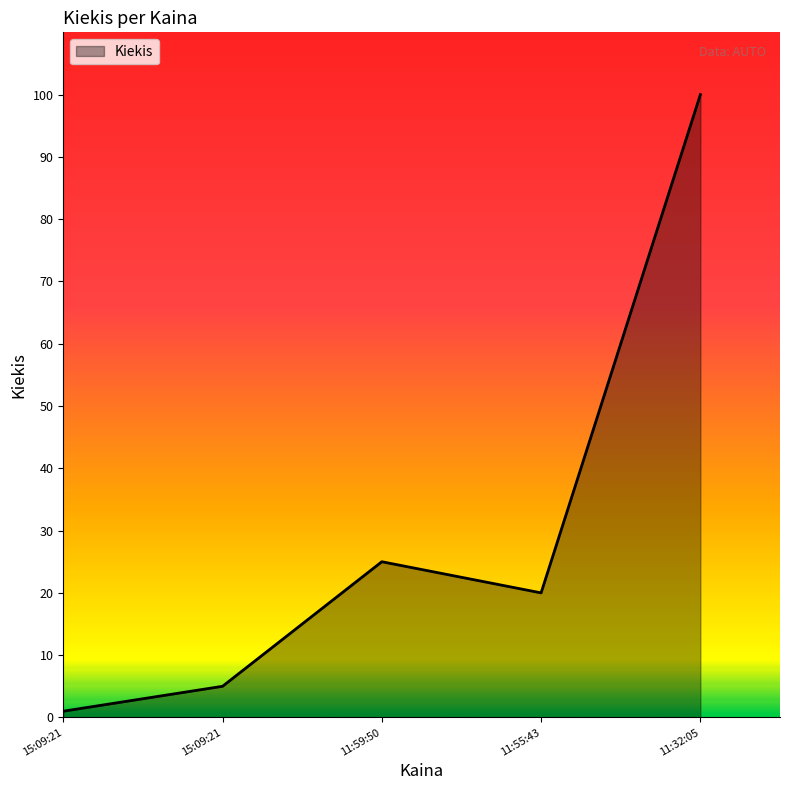

How many lines are shown in the chart?

1